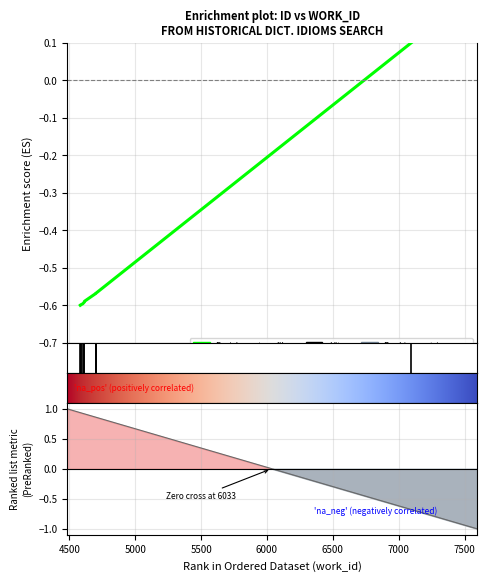

What is the minimum value shown in the chart?

-0.6